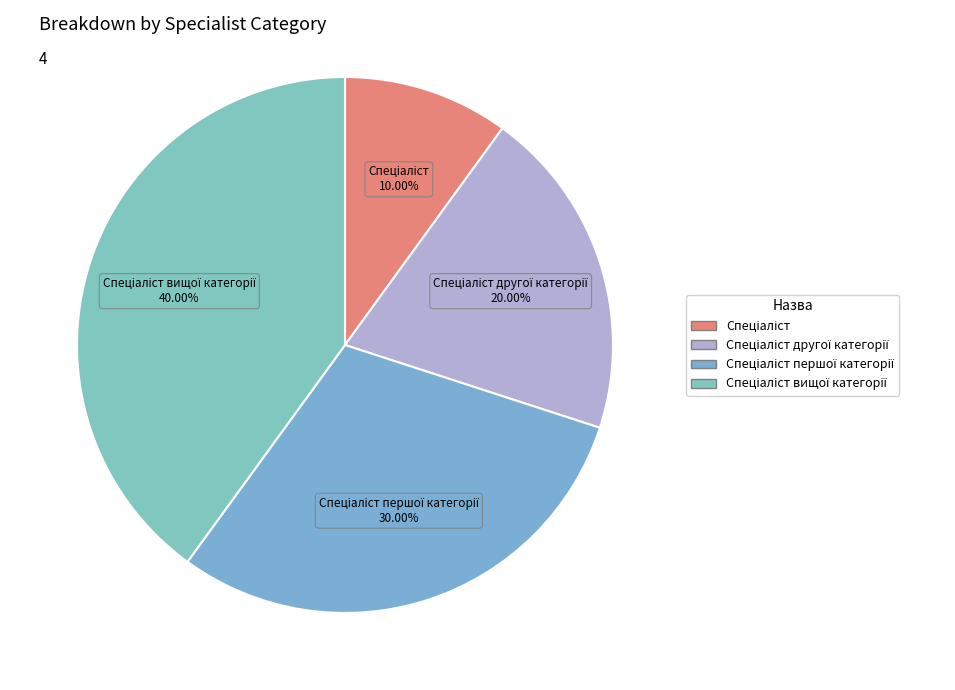

How many segments does this pie chart have?

4